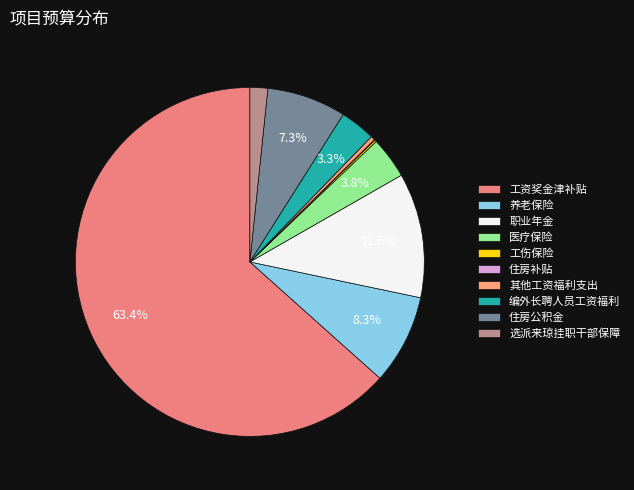

To the nearest percent, what is the average slice percentage?

10%